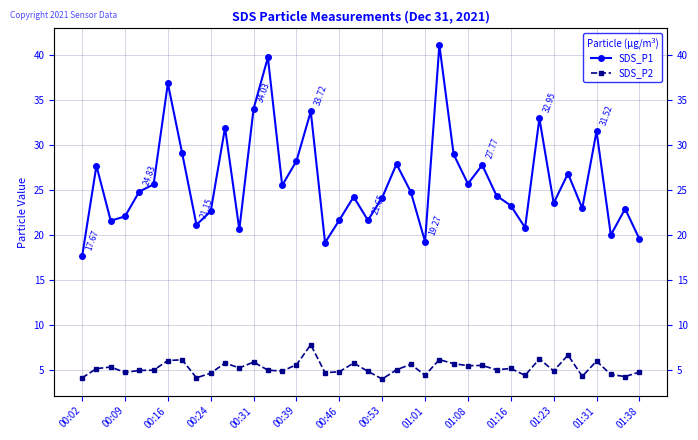

What is the value of the SDS_P1 point at the 18th from the left?

19.2